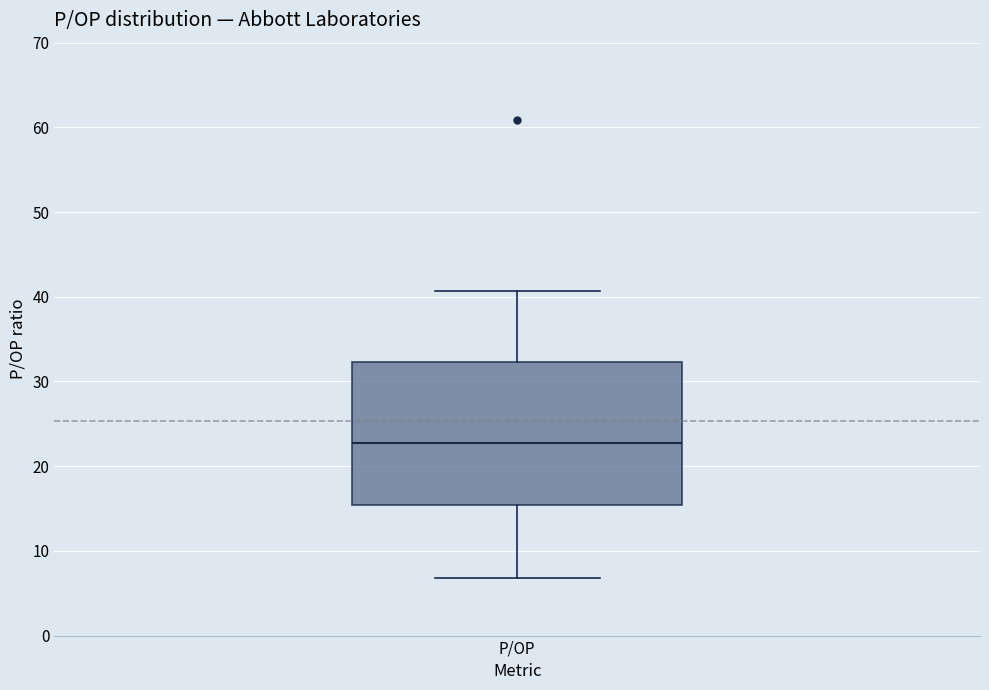

Read this box plot against the y-axis: the position of the median line, the range covered by the box, and the ends of both whiskers. The values are not printed on the chart, so give them approximately, as read against the axis.

median 23, box 15 to 32, whiskers 7 to 41